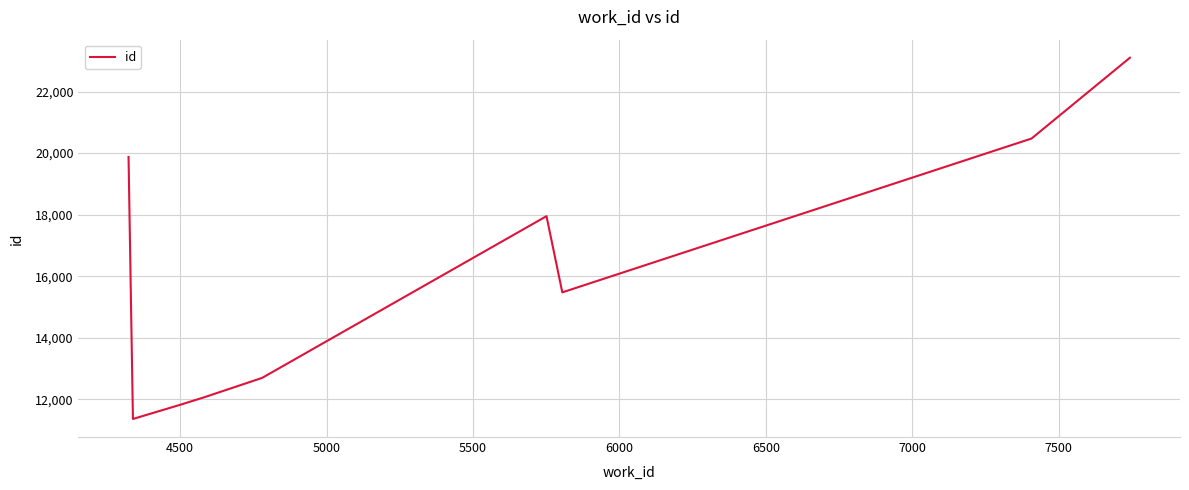

What is the difference between the maximum and minimum values?

11738